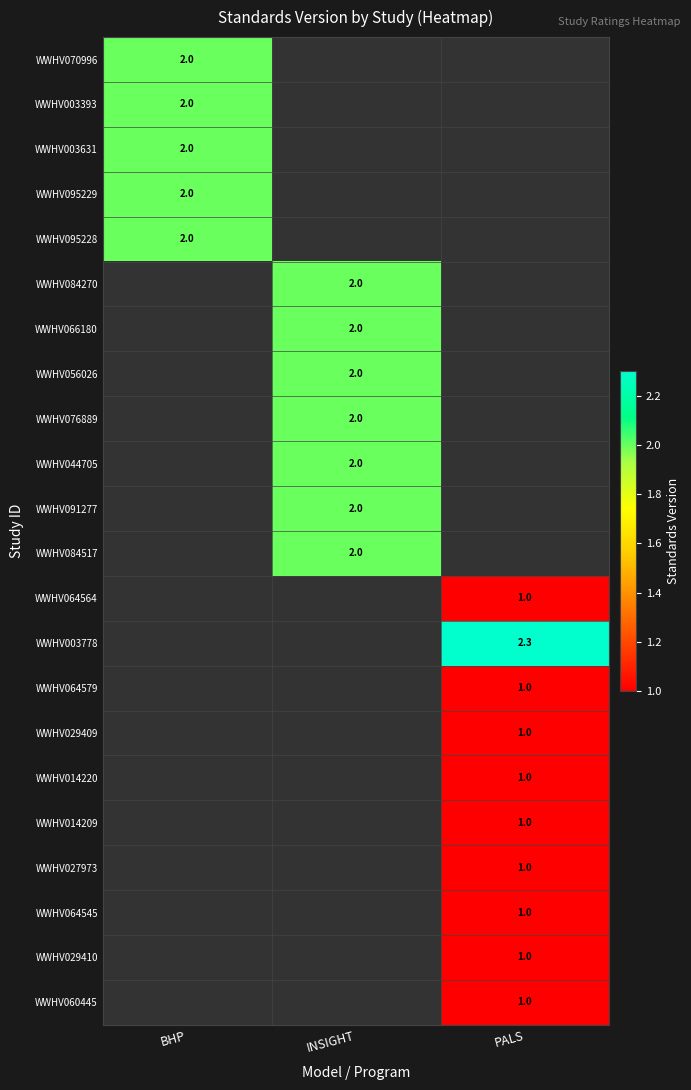

Is the value of WWHV064579 at PALS greater than the value of WWHV095228 at BHP?

No